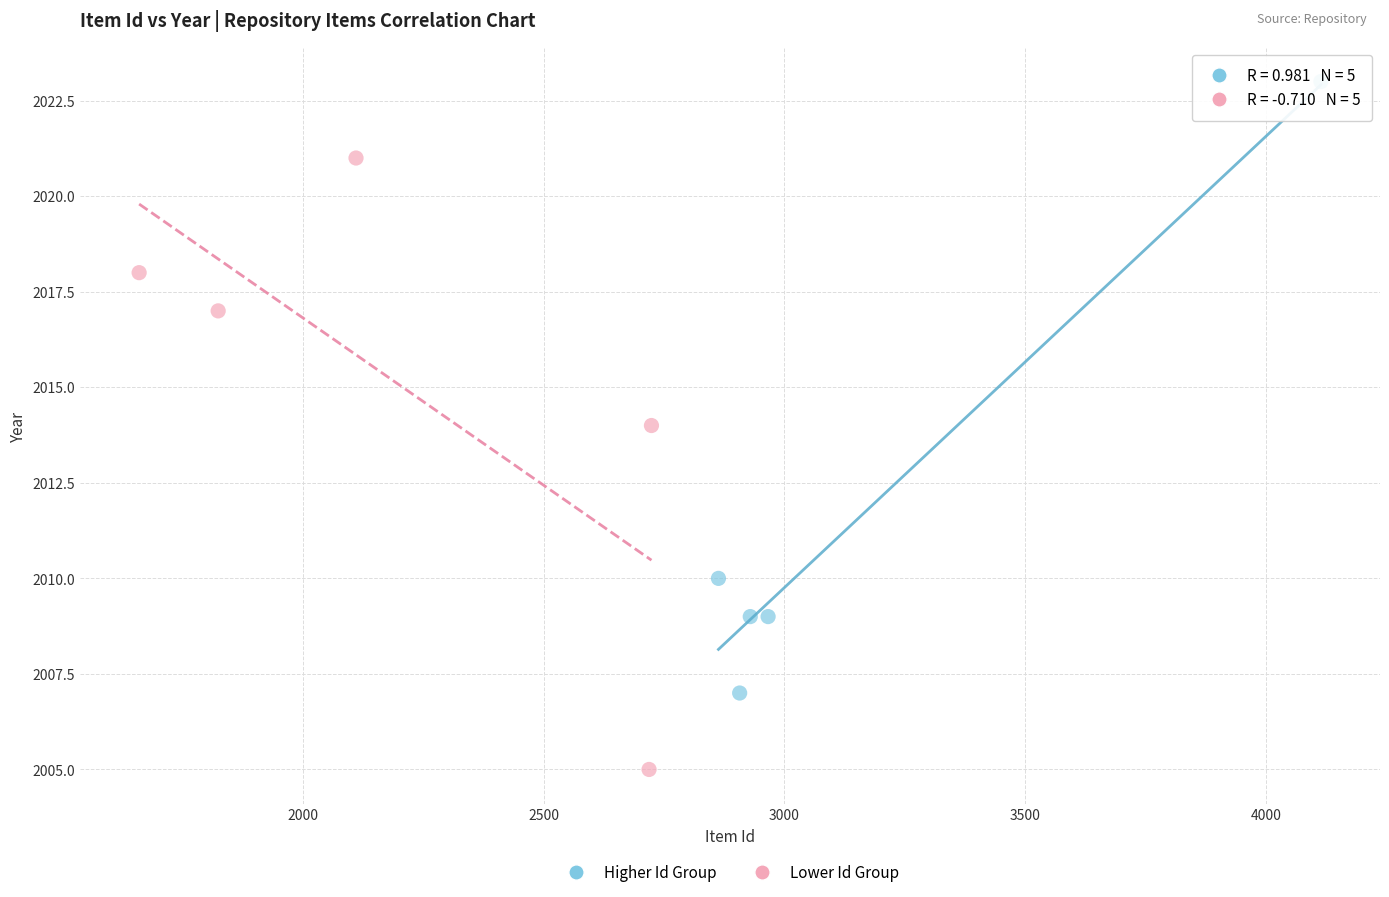

Which series contains the lowest Y value?

Lower Id Group